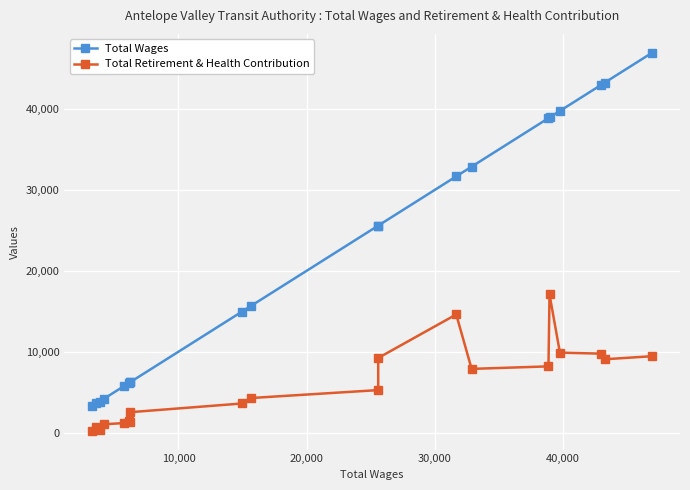

The value of Total Wages at 17 is 57037. True or false?

False